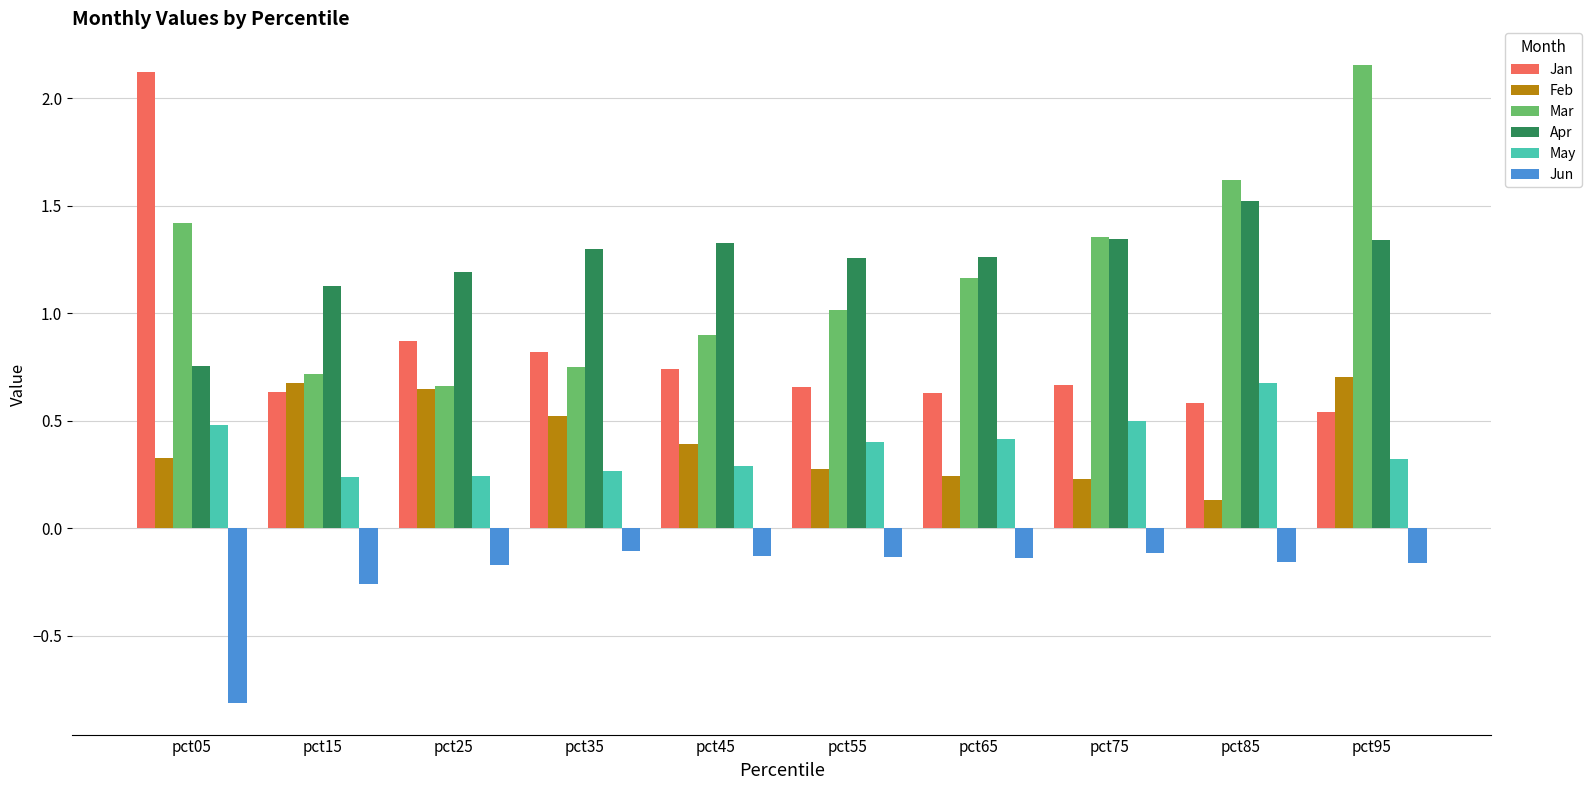

How many groups of bars are there?

10